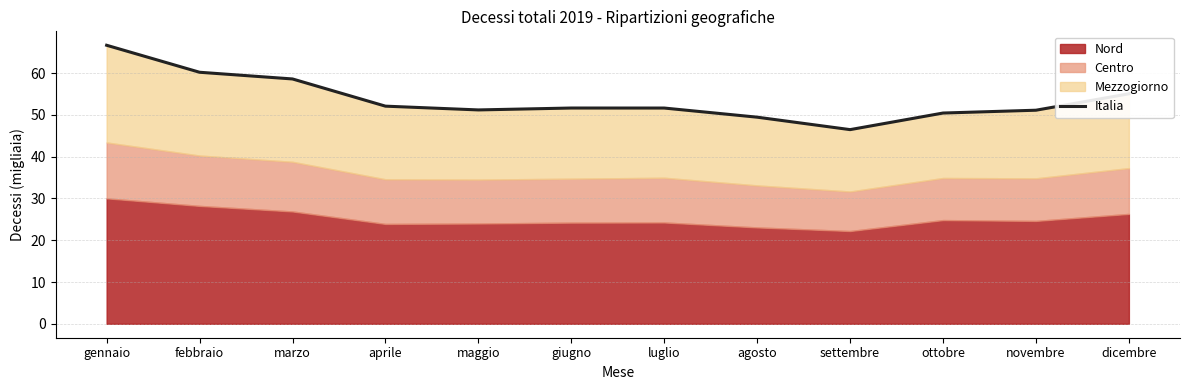

Reading left to right, what are all the values shown in this chart?

gennaio=66.7	febbraio=60.2	marzo=58.6	aprile=52.1	maggio=51.2	giugno=51.6	luglio=51.6	agosto=49.4	settembre=46.5	ottobre=50.4	novembre=51.1	dicembre=55.0